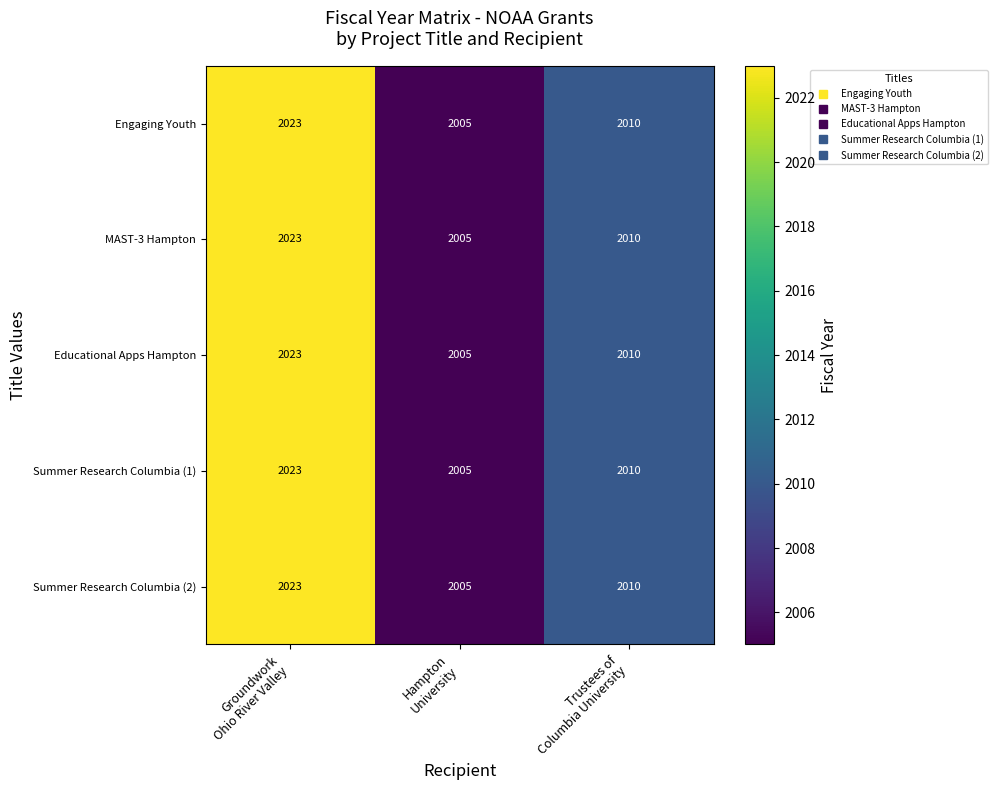

At which category is the sum across all series the highest?

Groundwork
Ohio River Valley